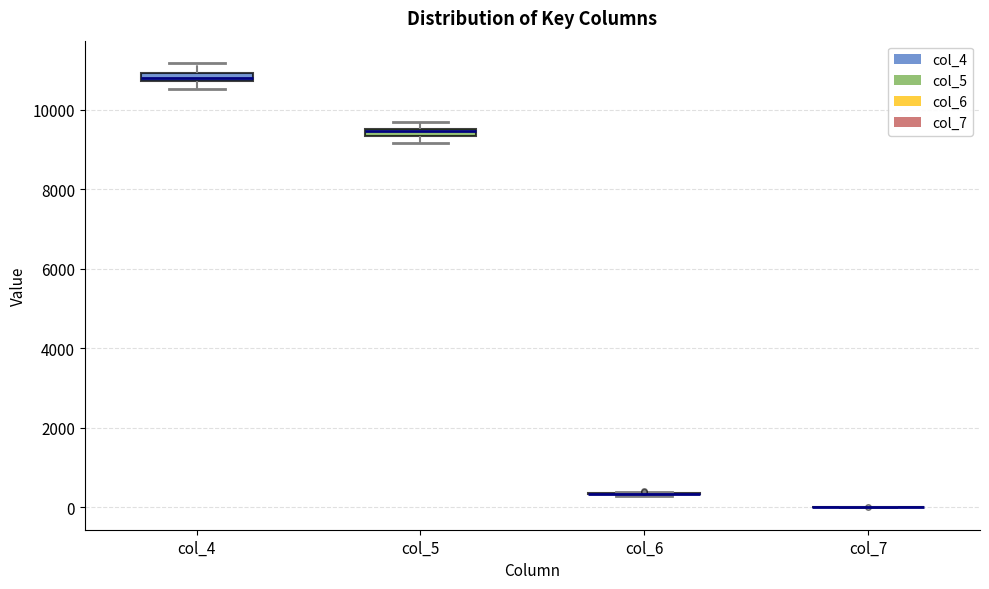

Where is the upper edge of the box for col_5 on the y-axis? The values are not printed on the chart, so give them approximately, as read against the axis.

9600